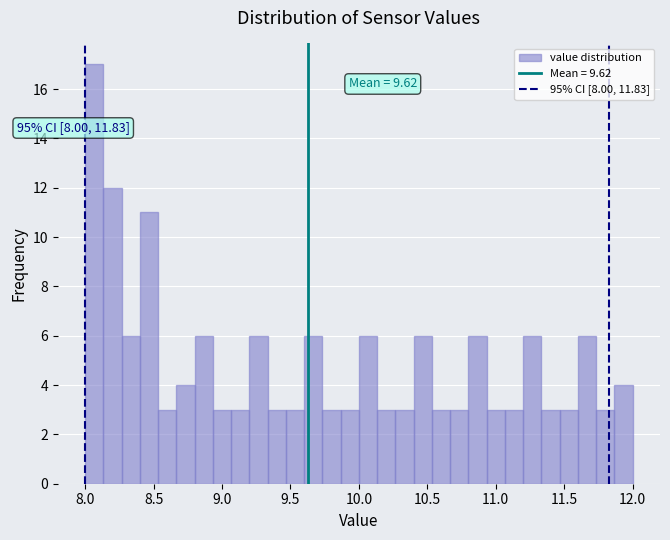

Read against the x-axis, roughly where is the centre of the tallest bar?

8.05